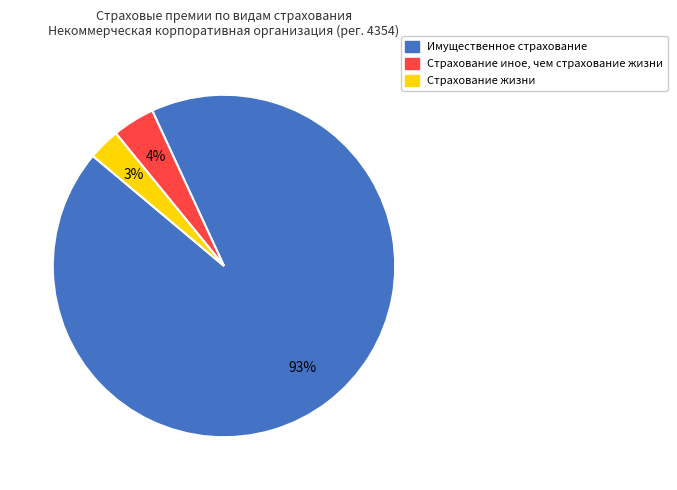

How many slices are in this pie chart?

3